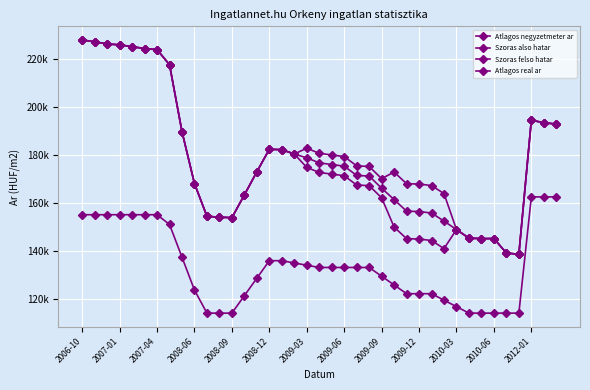

Does the chart have visible grid lines?

Yes